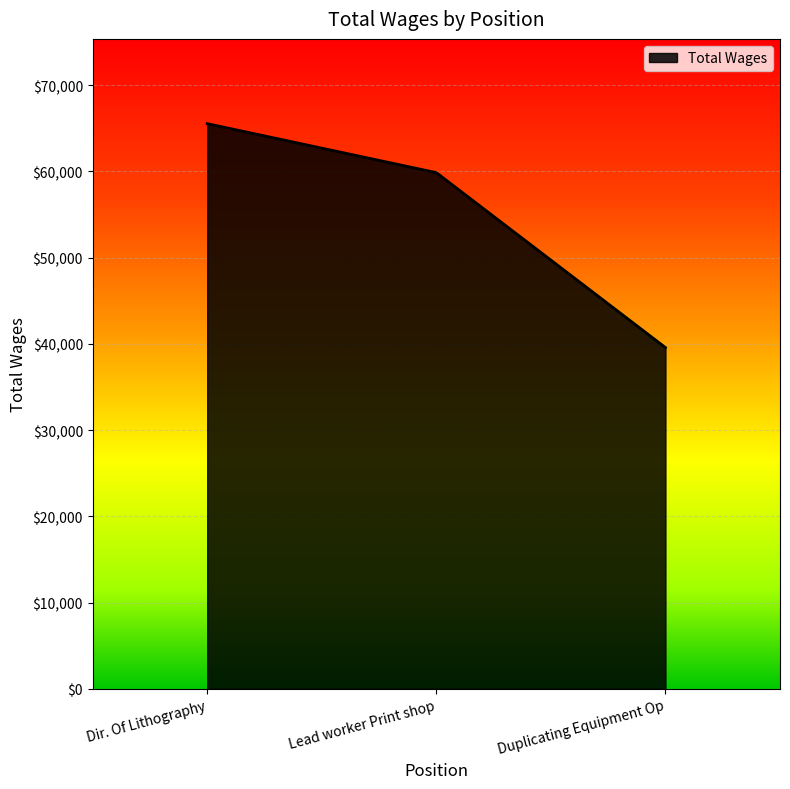

How many lines are shown in the chart?

1